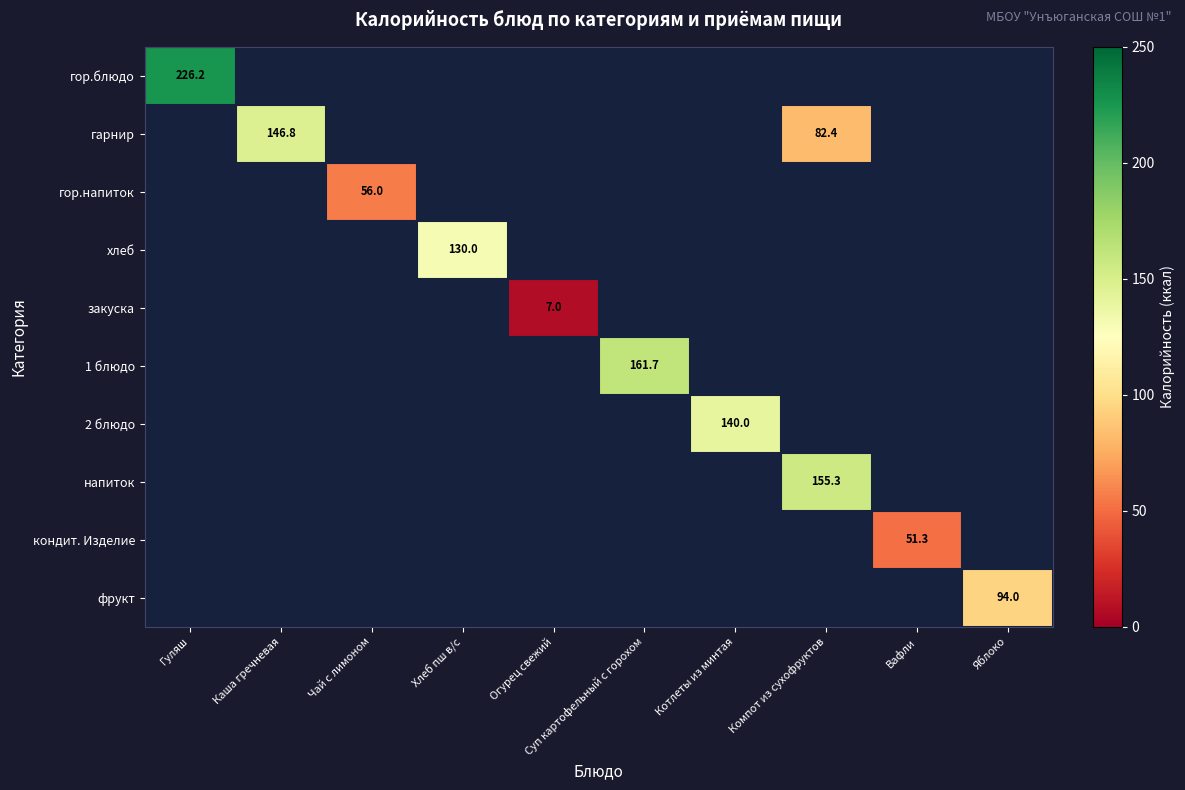

Is it true that гор.блюдо equals 138.1 at Гуляш?

False